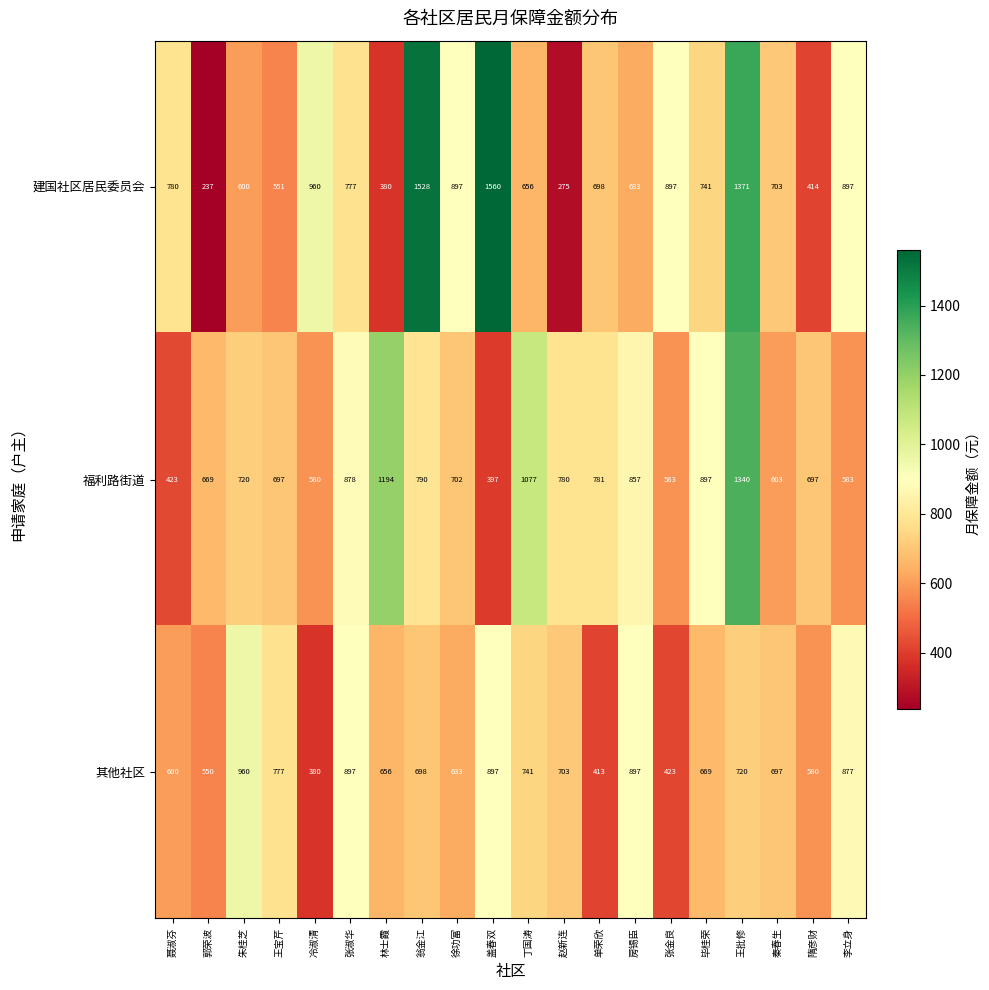

What is the minimum value shown in the chart?

237